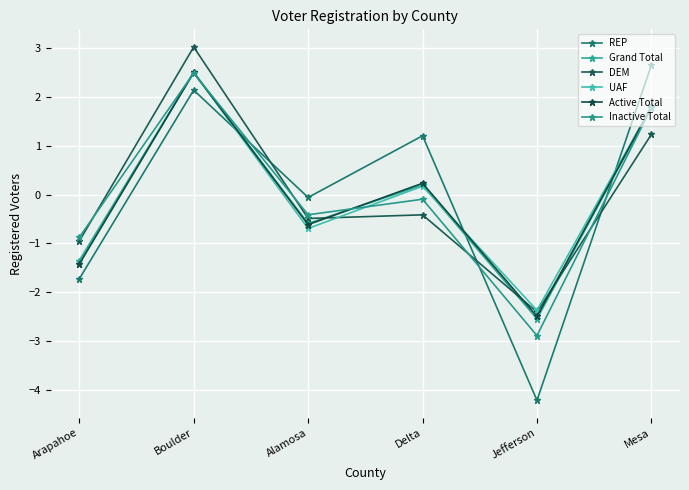

What is the total value across all series at Boulder?

15.2